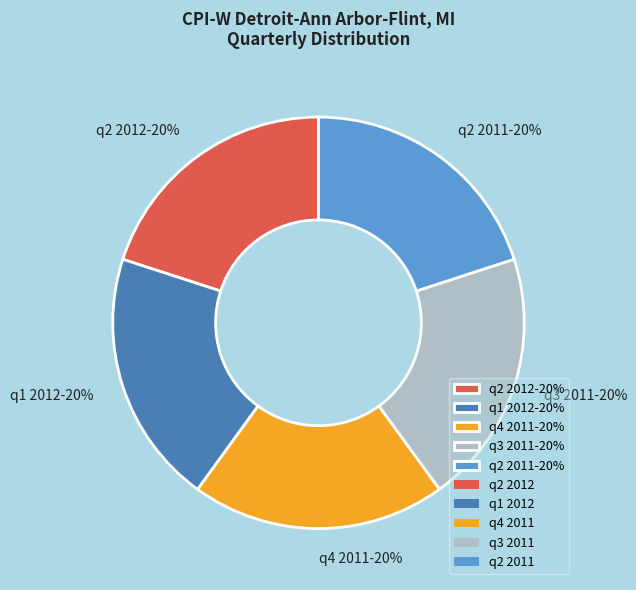

Combined, do q2 2012 and q1 2012 account for over 50%?

No